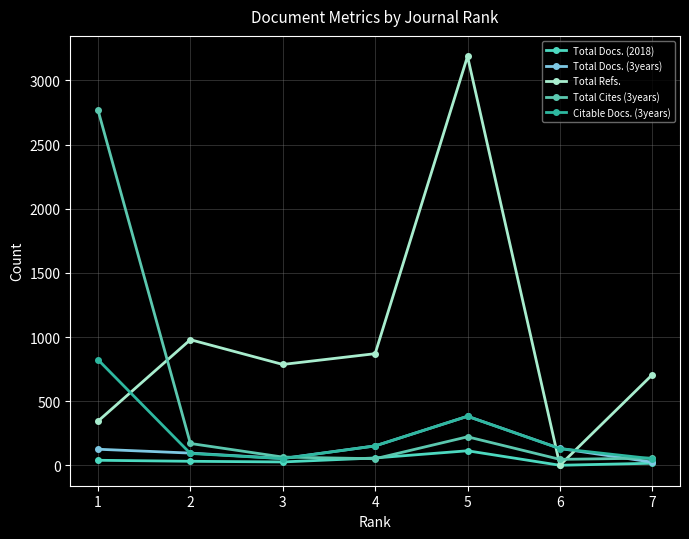

True or false: Total Refs. has a value of 1145 at 7.

False